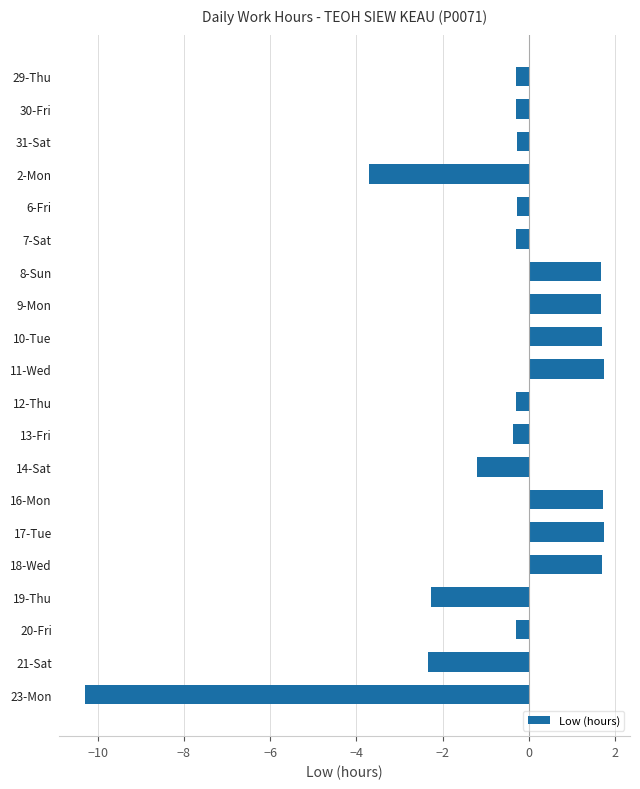

Approximately how many times larger is the value at 8-Sun compared to 11-Wed?

1.0